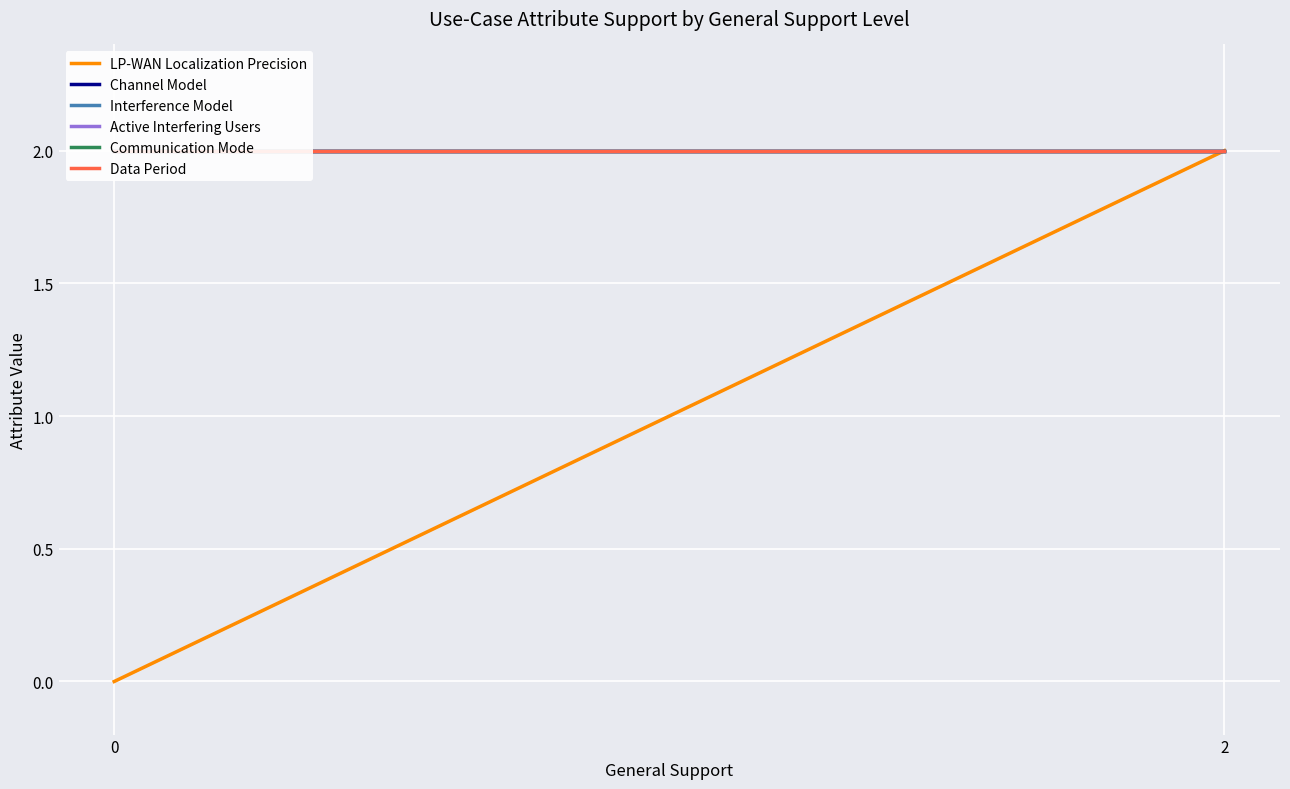

How many lines are shown in the chart?

6